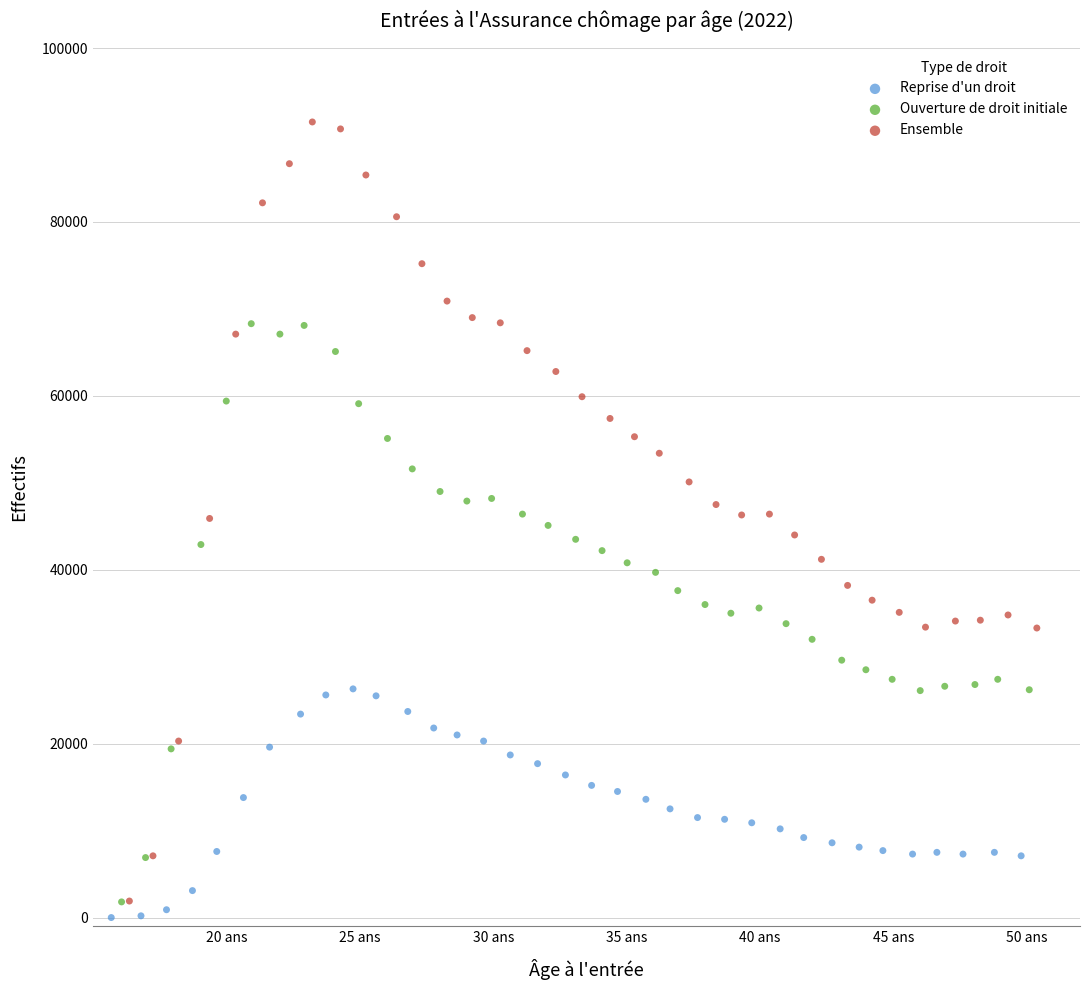

What are all the series names shown in the legend?

Reprise d'un droit, Ouverture de droit initiale, Ensemble